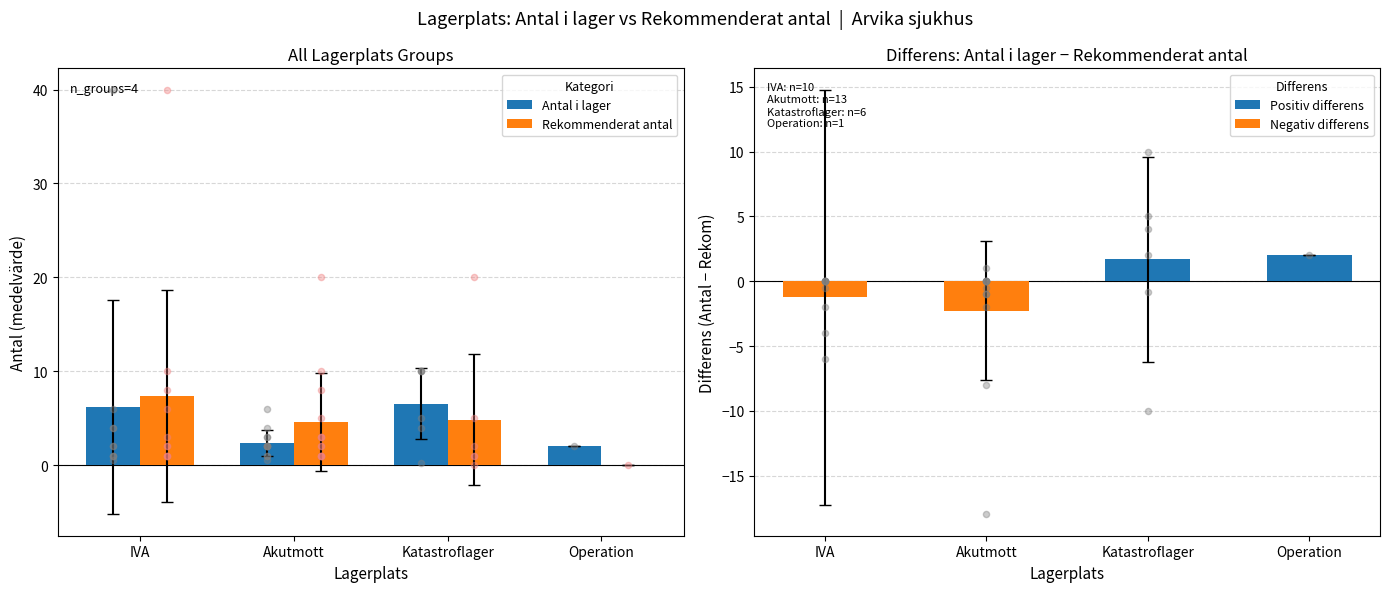

Which series contains the highest Y value?

Rekommenderat antal